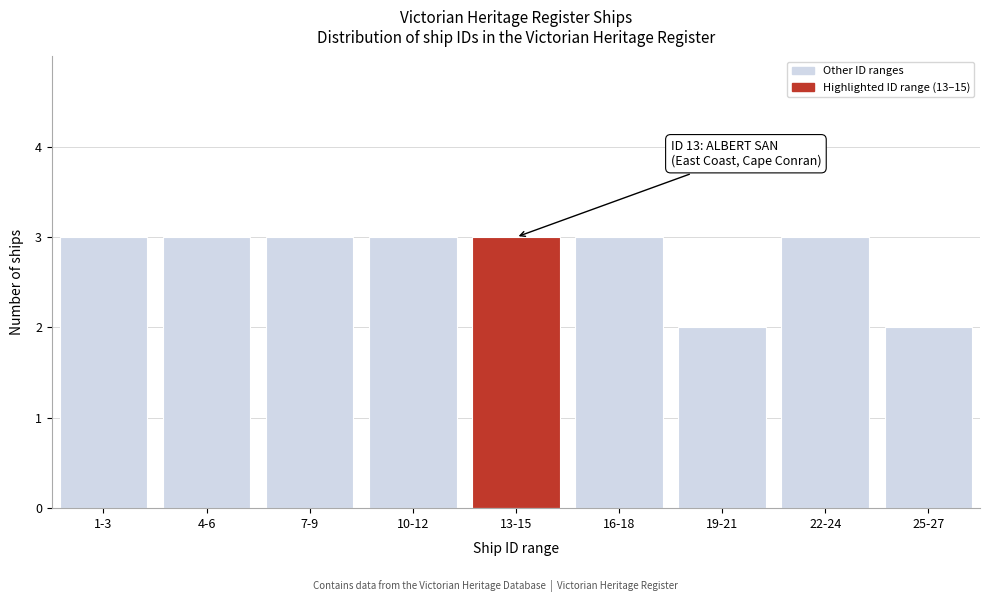

Reading right to left, what are all the values shown in this chart?

25-27=2	22-24=3	19-21=2	16-18=3	13-15=3	10-12=3	7-9=3	4-6=3	1-3=3